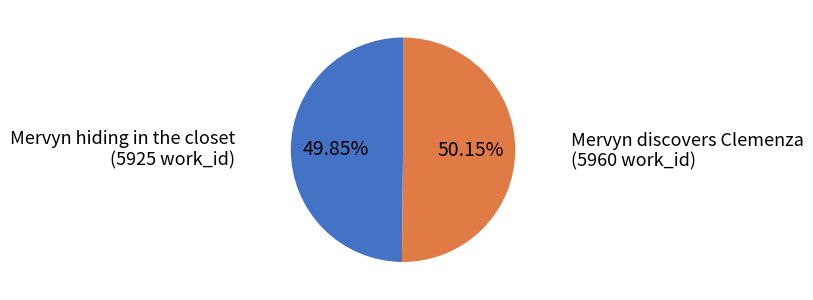

Is there a majority slice in this chart?

Yes